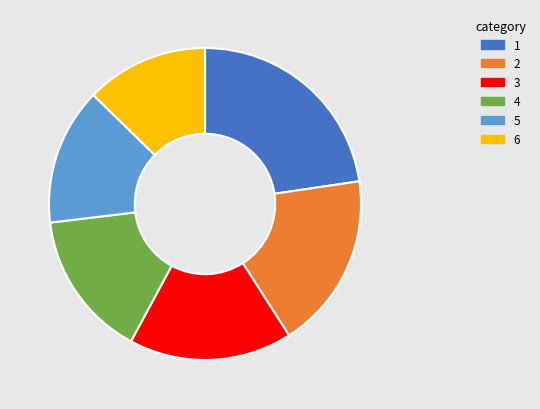

Combined, do 5 and 3 account for over 50%?

No